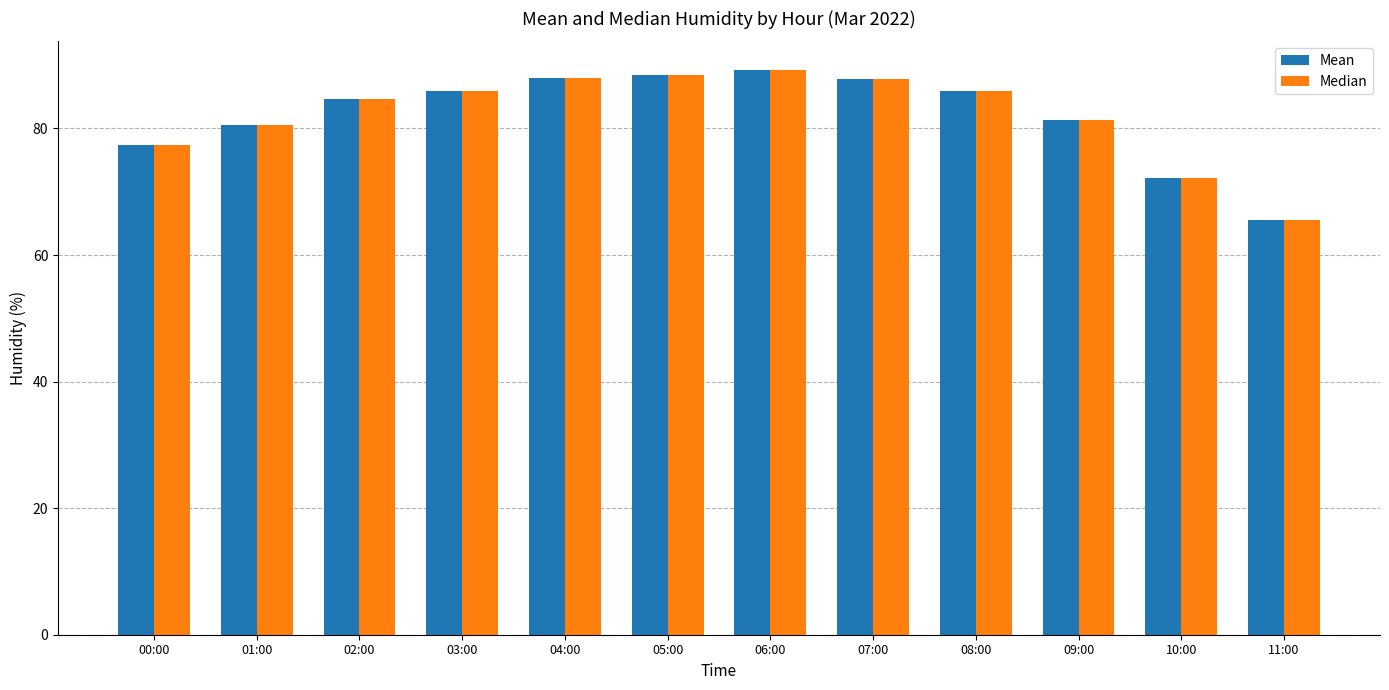

What is the sum of the Mean values at 05:00 and 01:00?

169.0